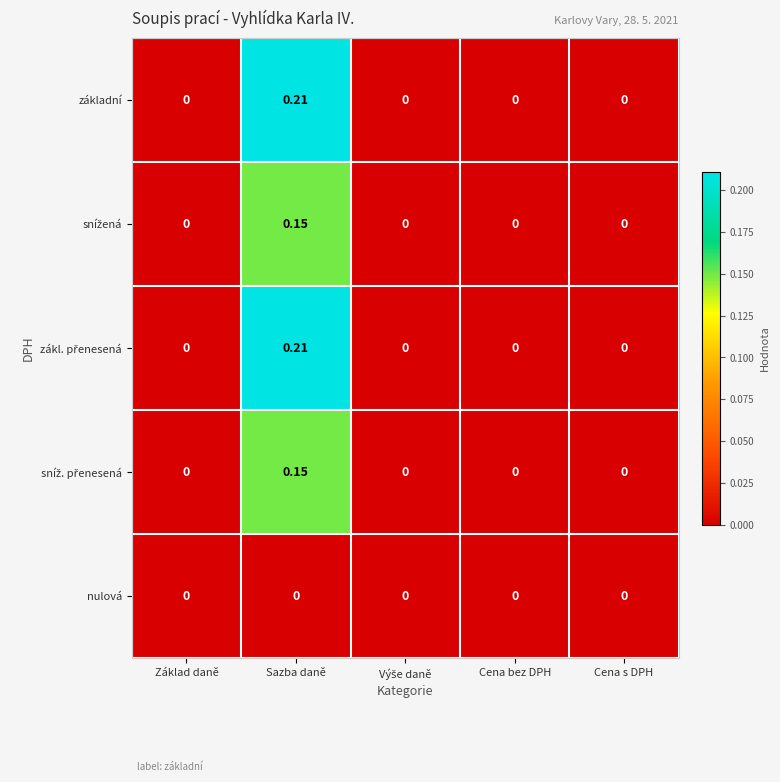

At which category is the sum across all series the highest?

Sazba daně